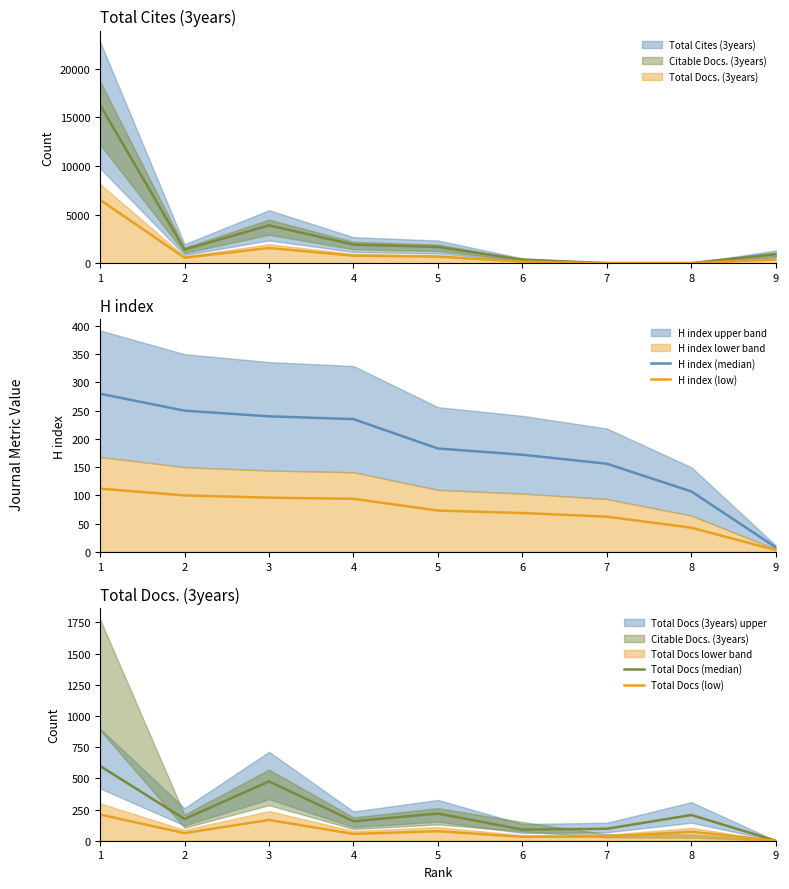

Reading right to left, extract all data points from this chart.

H index (median): 8.0	107.0	156.0	172.0	183.0	235.0	240.0	250.0	280.0
H index (low): 3.2	42.8	62.4	68.8	73.2	94.0	96.0	100.0	112.0
Total Docs (median): 0.0	206.0	96.0	89.0	218.0	156.0	475.0	174.0	599.0
Total Docs (low): 0.0	72.1	33.6	31.1	76.3	54.6	166.2	60.9	209.6